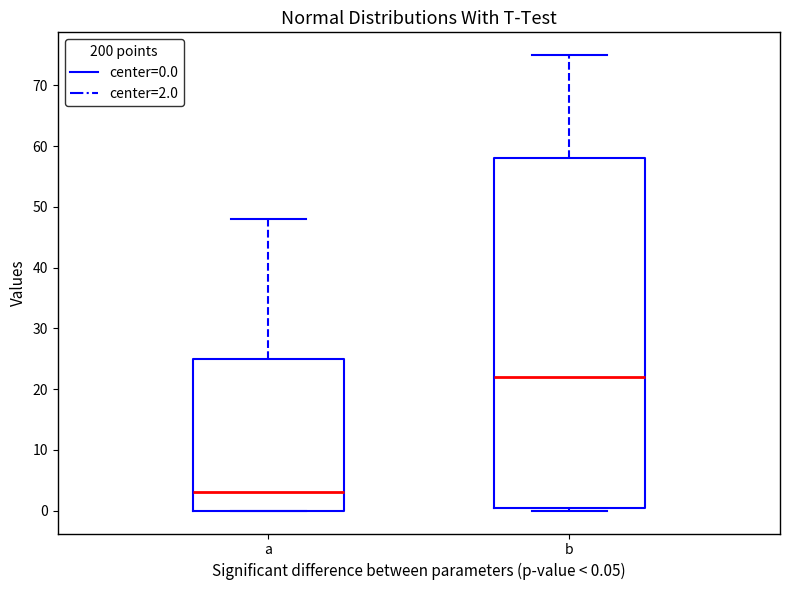

Reading left to right, transcribe this box plot: for each box, give where its median line is, the range the box spans, and where its two whiskers end, as read against the y-axis. The values are not printed on the chart, so give them approximately, as read against the axis.

a: median 3, box 0 to 25, whiskers 0 to 48
b: median 22, box 1 to 58, whiskers 0 to 75